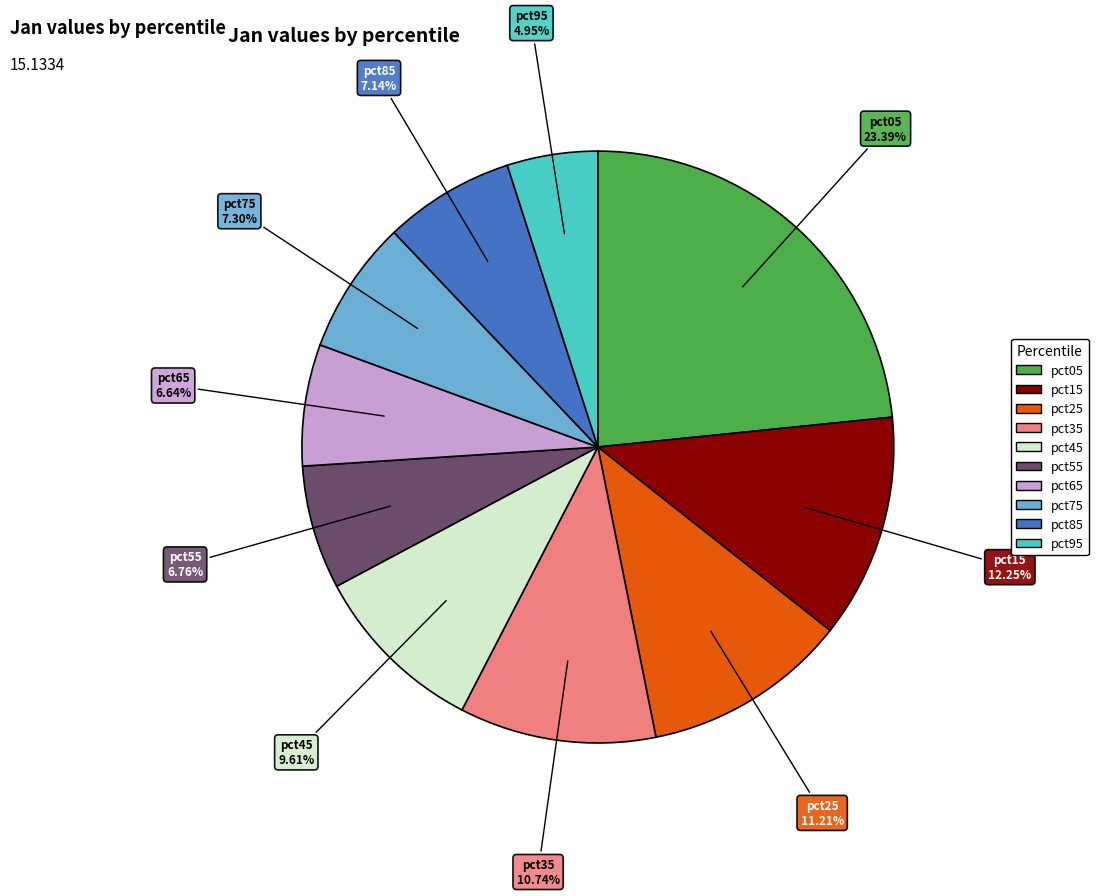

Which slice is the smallest?

pct95